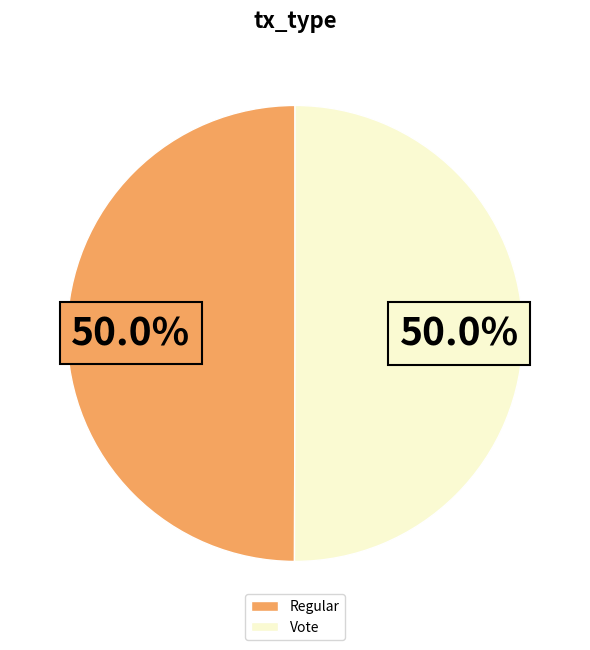

To the nearest percent, what is the average slice percentage?

50%